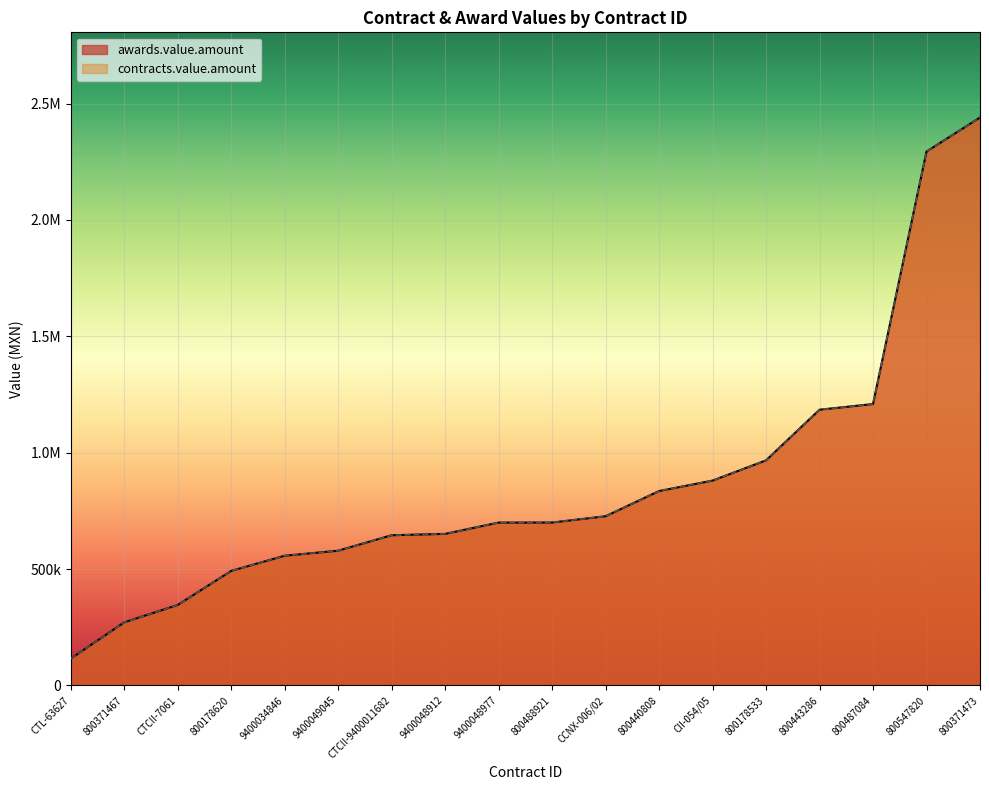

What is the approximate value of awards.value.amount at 9400034846?

557339.5